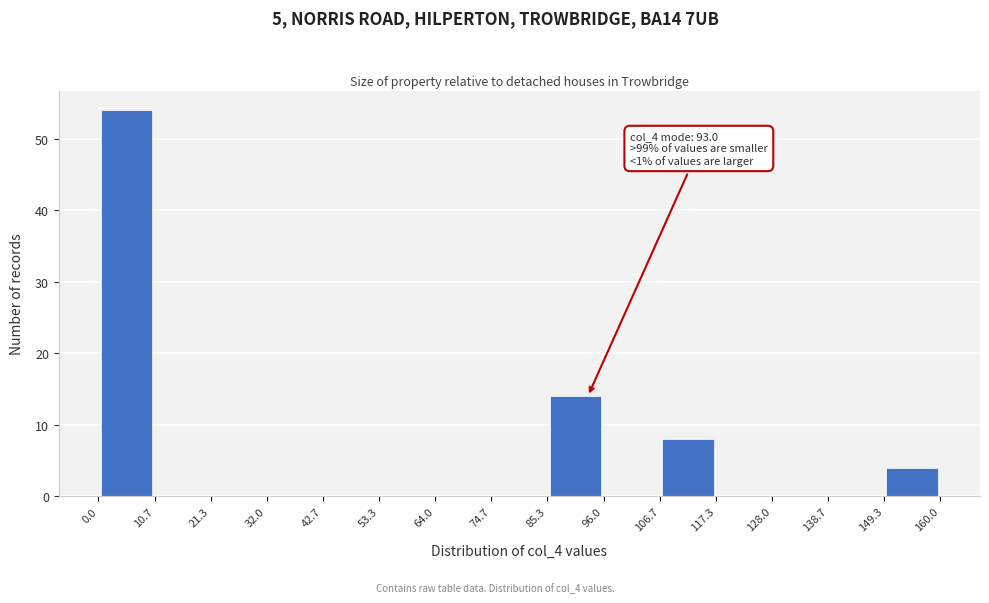

Which range on the x-axis has the tallest bar?

0.0 to 10.7